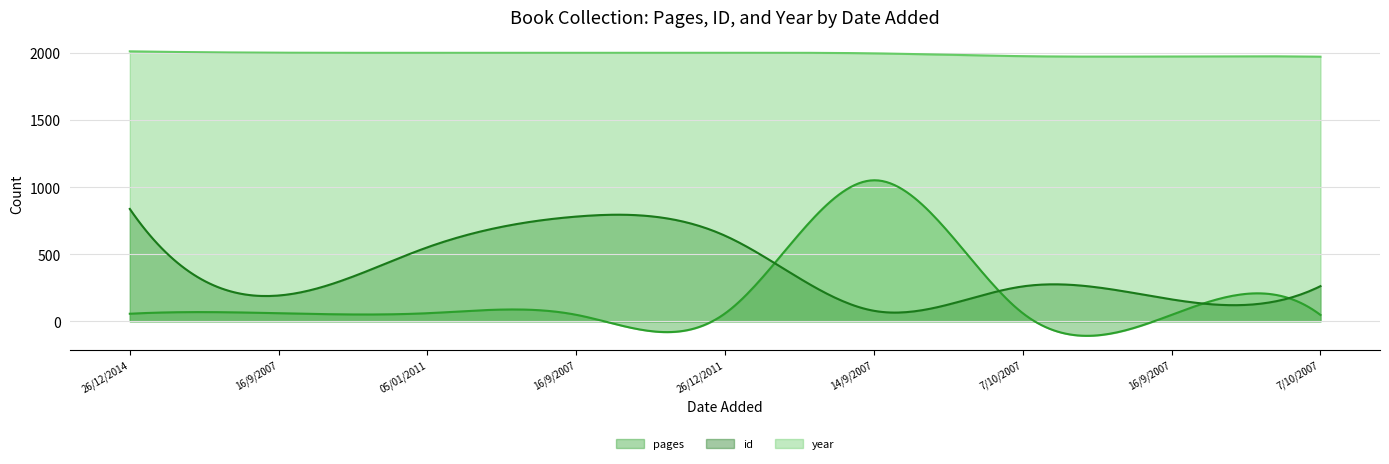

What is the approximate value of year at 26/12/2011, to the nearest 10?

2000